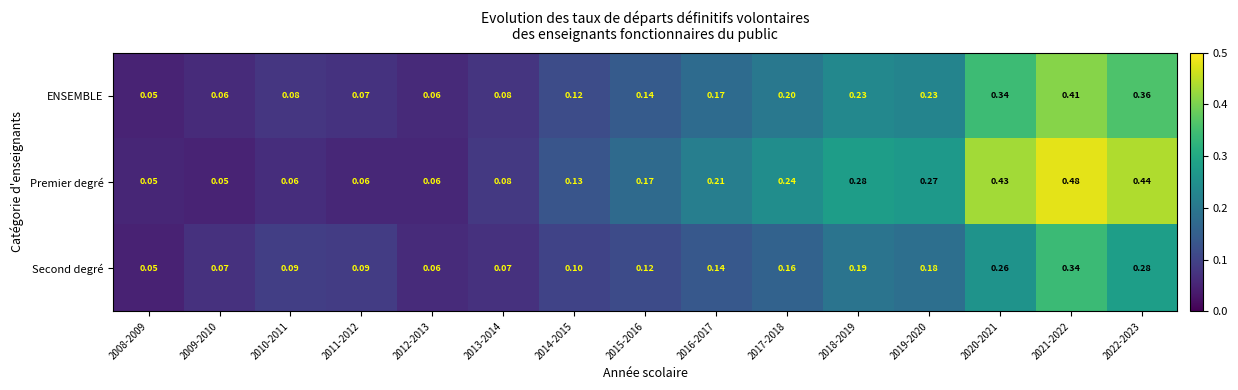

Which series has the largest range (max minus min)?

Premier degré